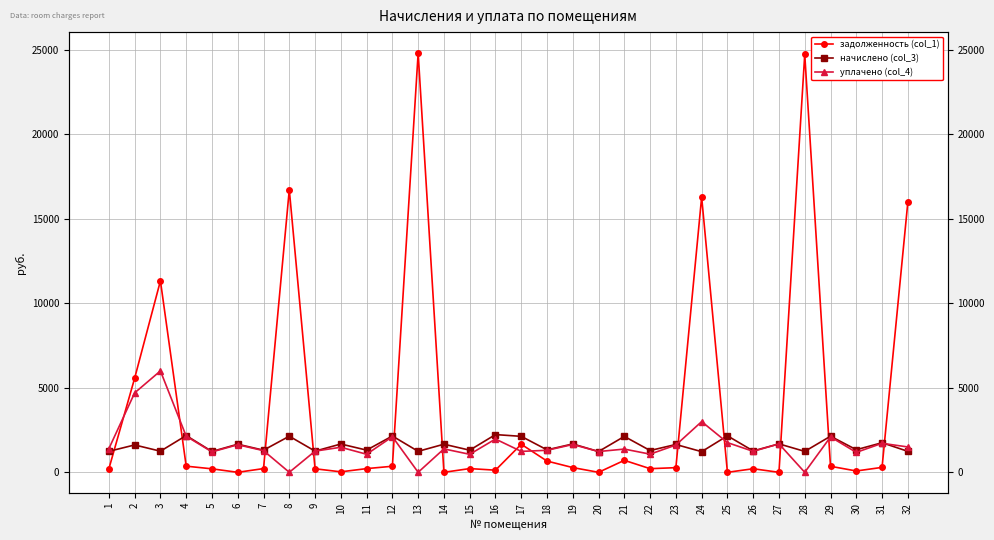

How many data points in начислено (col_3) are less than 1619?

16